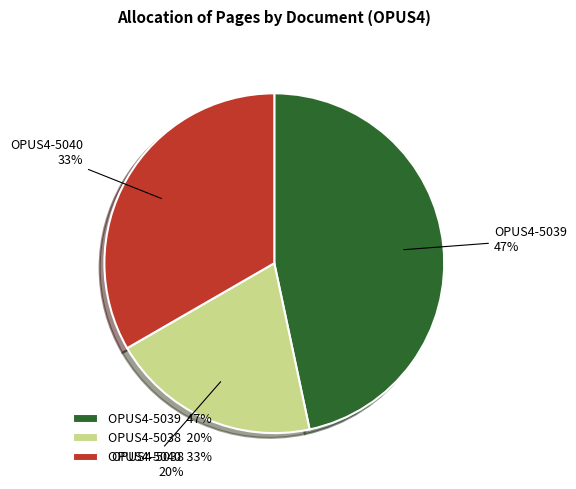

What is the largest slice in the pie chart?

OPUS4-5039